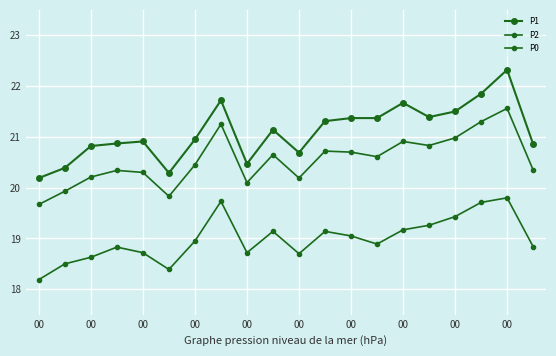

Where is the first local minimum for P1?

00